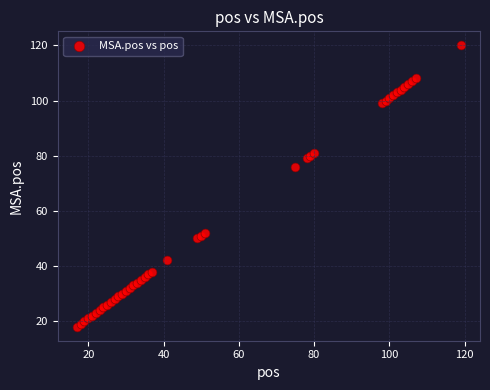

What Y value in the scatter plot is closest to 69?

76